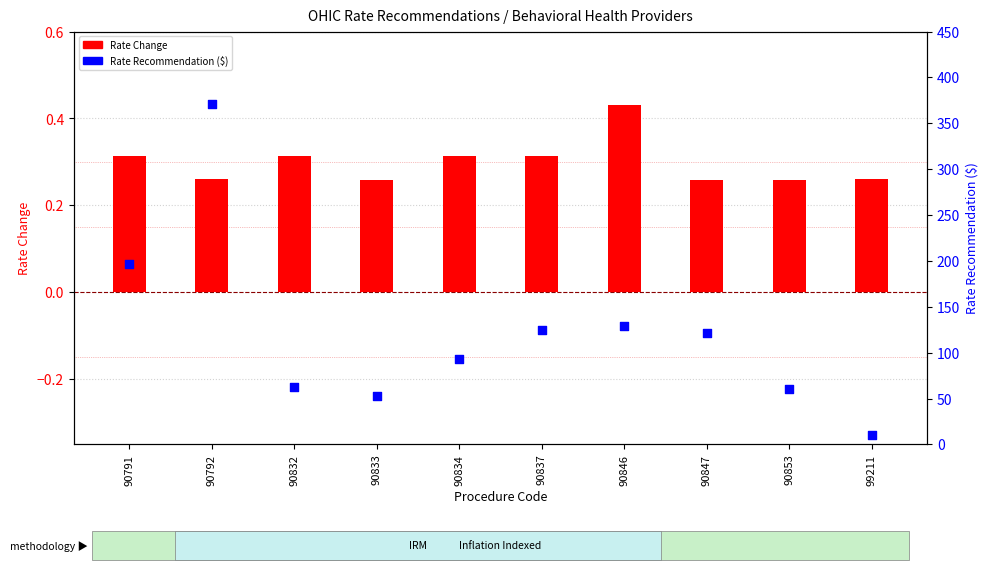

Which series contains the lowest Y value?

Rate Change